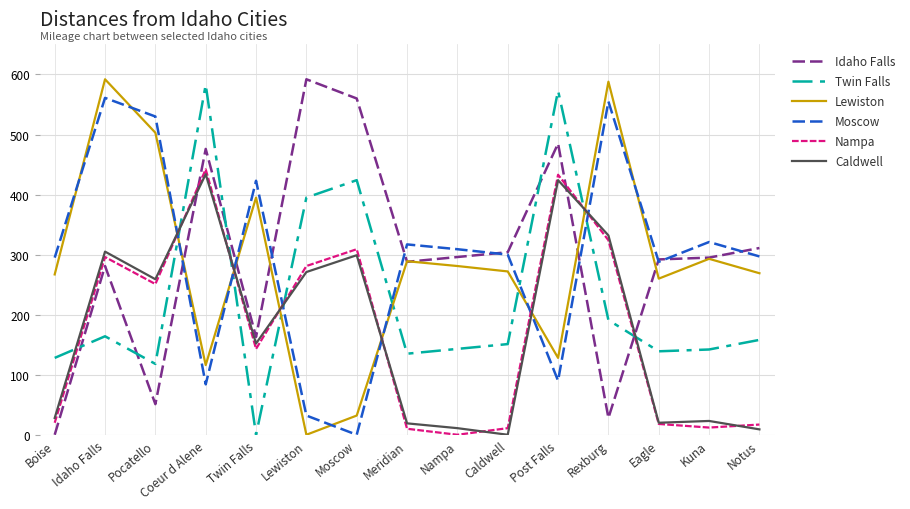

At which category is the sum across all series the highest?

Idaho Falls